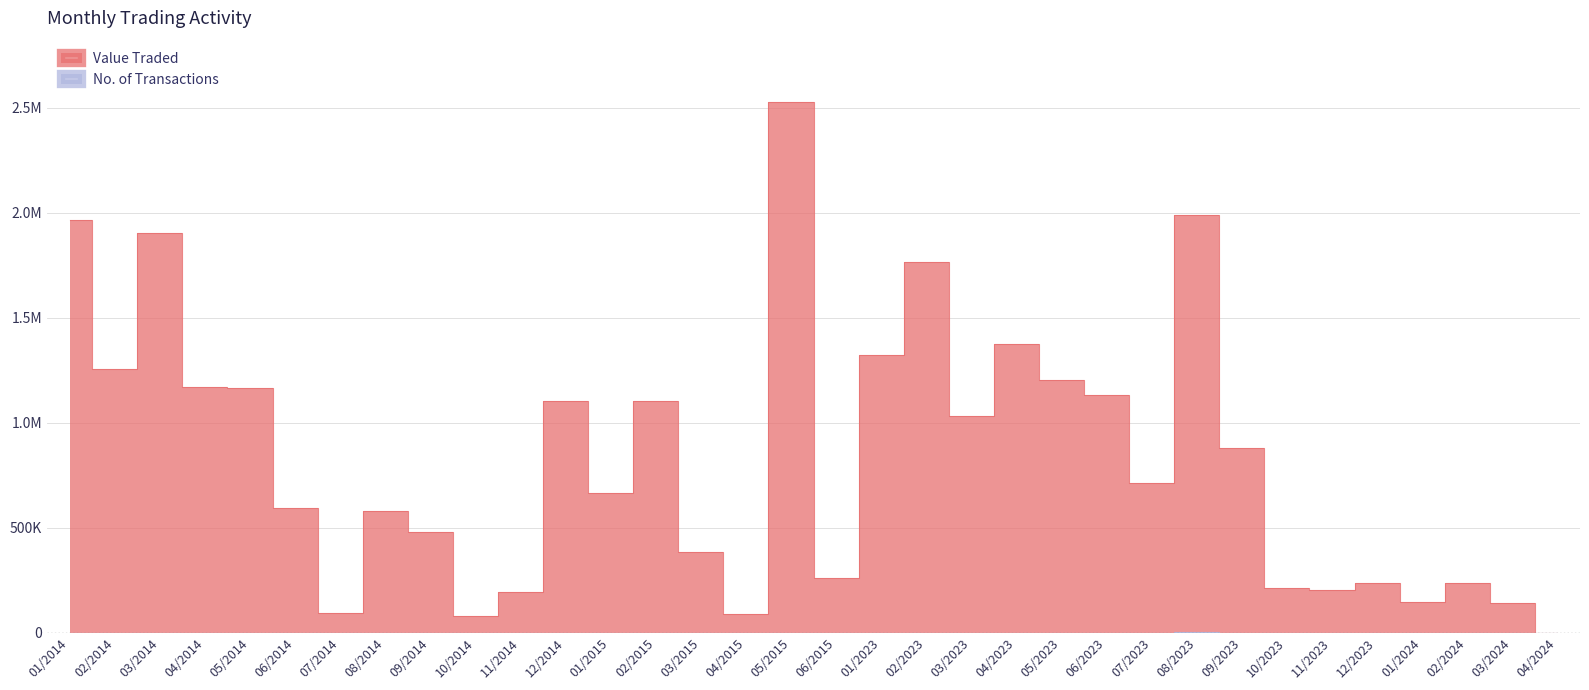

What position from the left is 10/2014?

10